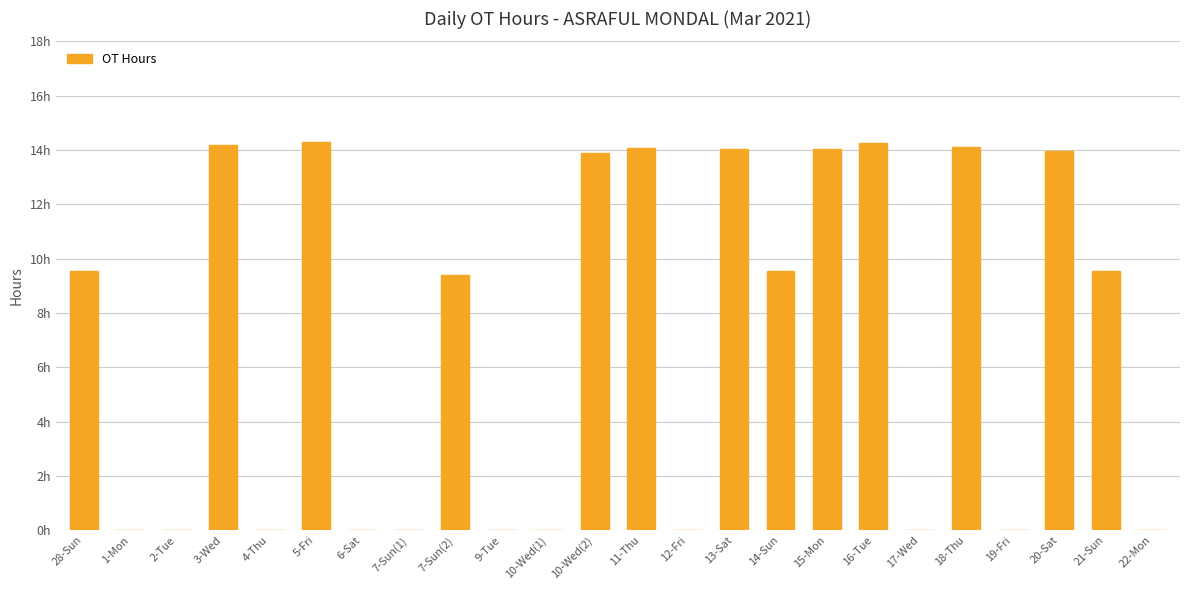

Count the number of categories in the chart.

24